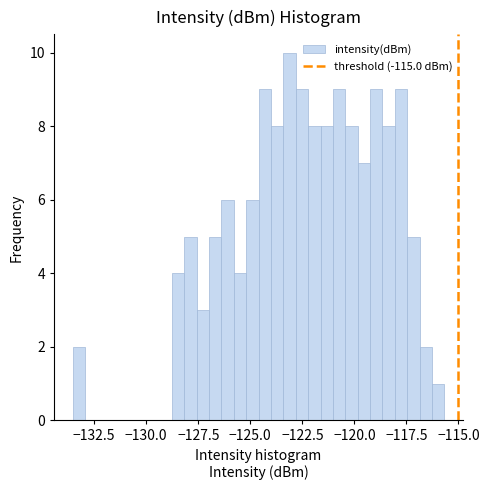

Read against the x-axis, roughly where is the centre of the tallest bar?

-123.0